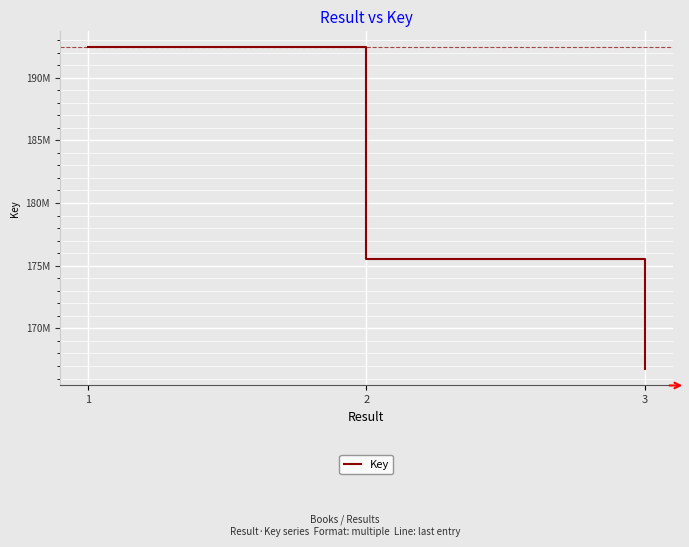

What is the sum of the values at 3 and 2?

342230943